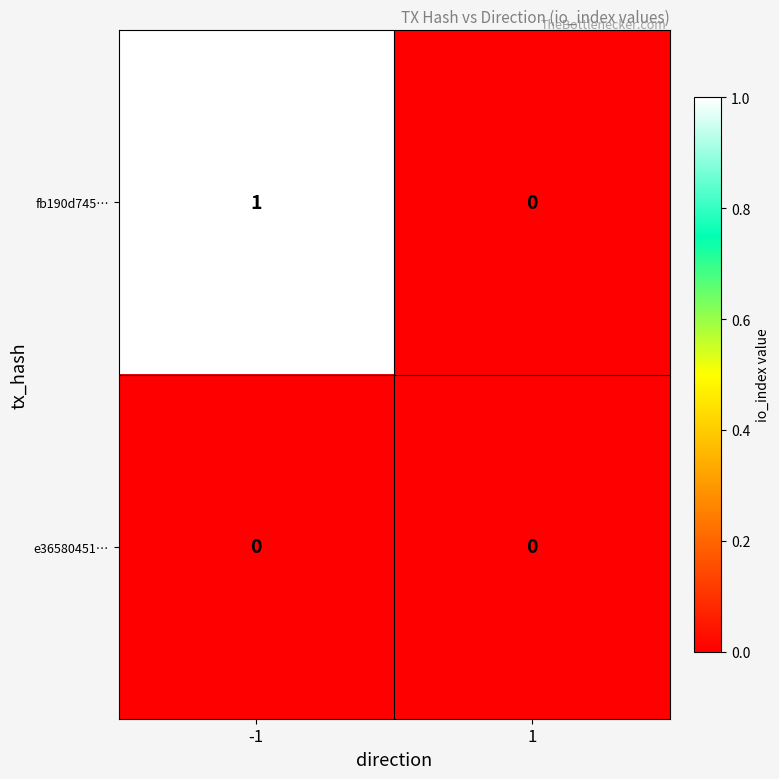

Which label corresponds to the largest value in the chart?

-1